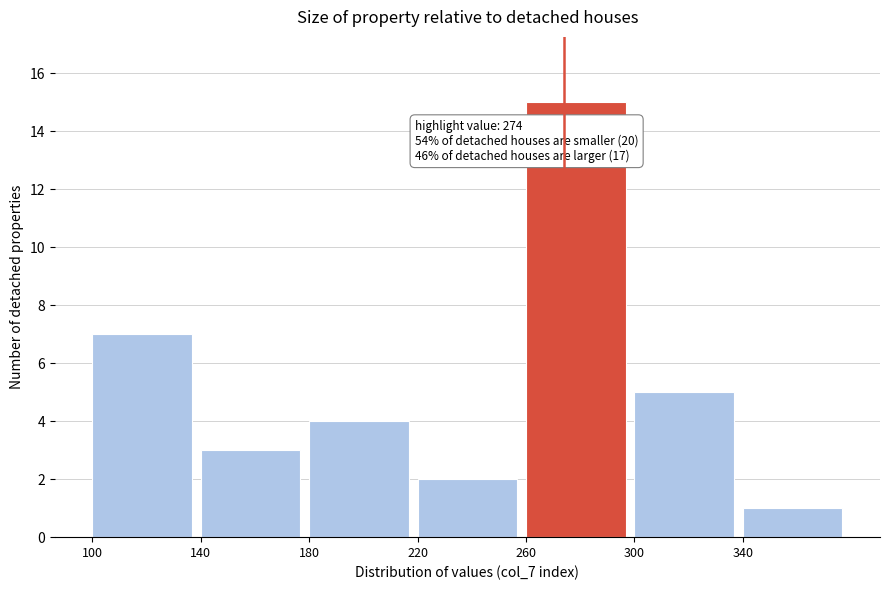

Which range on the x-axis has the tallest bar?

260 to 300